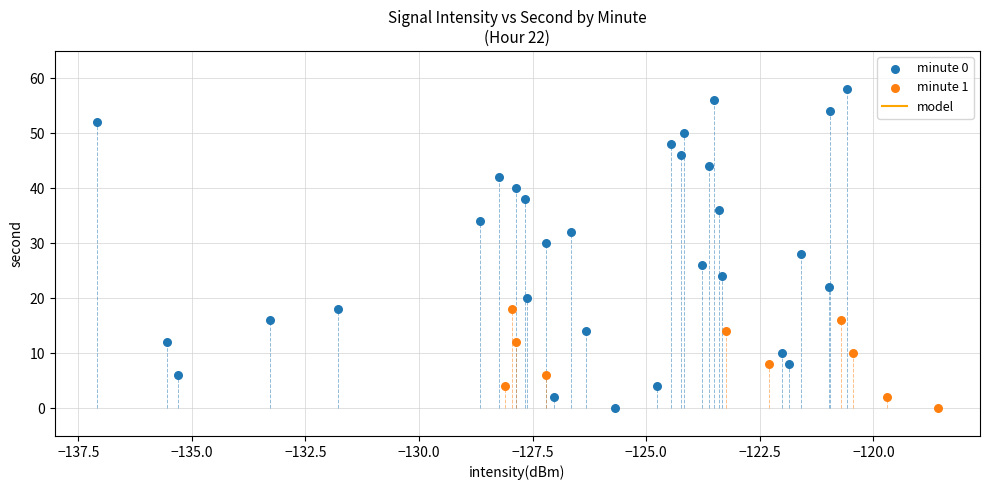

Which series has the largest Y range (max minus min)?

minute 0